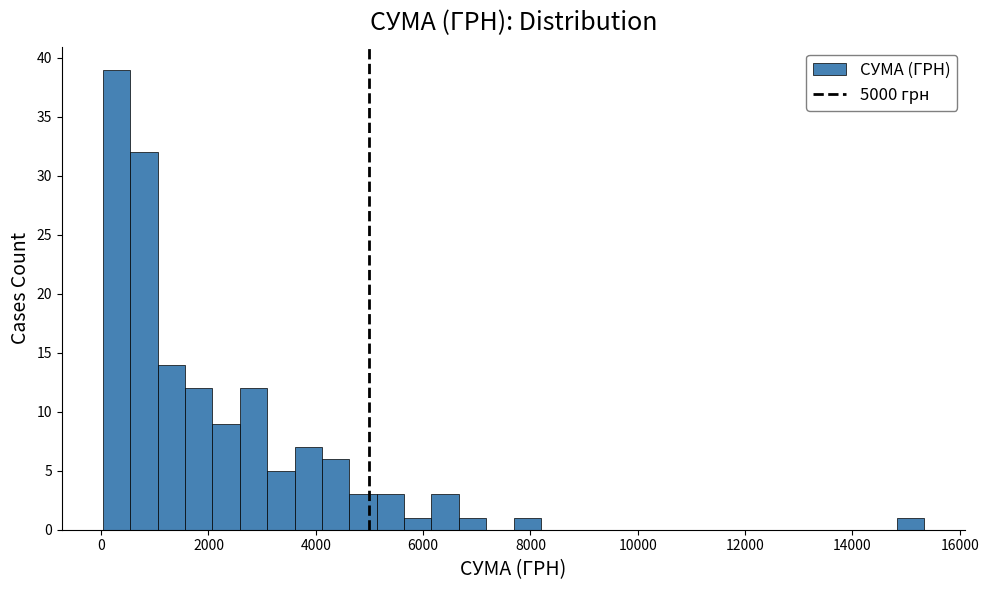

Around what value on the x-axis is the tallest bar? Give the approximate position of its centre, as read against the axis.

200